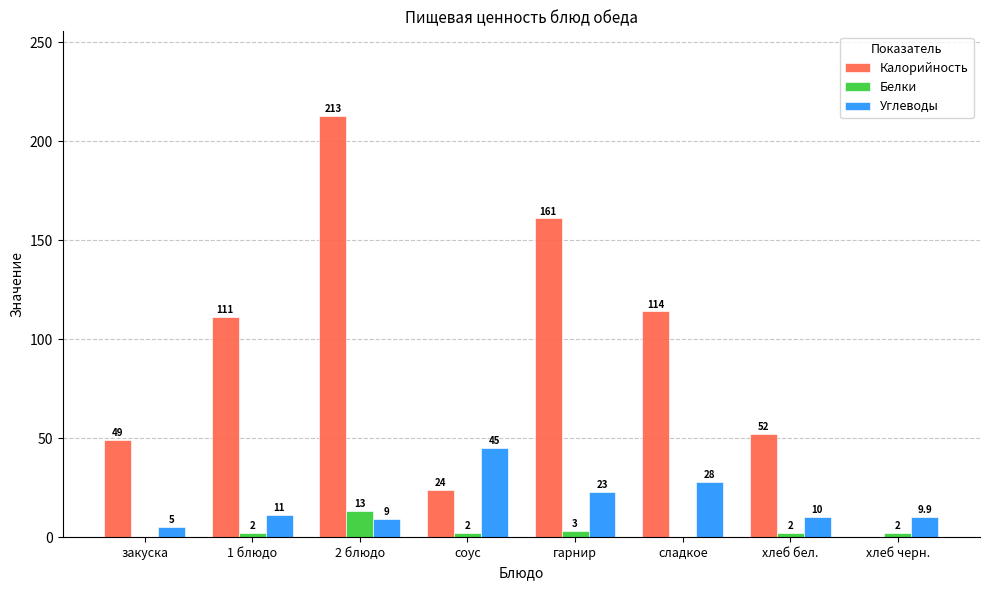

Between сладкое and хлеб бел., which series saw the biggest shift?

Калорийность